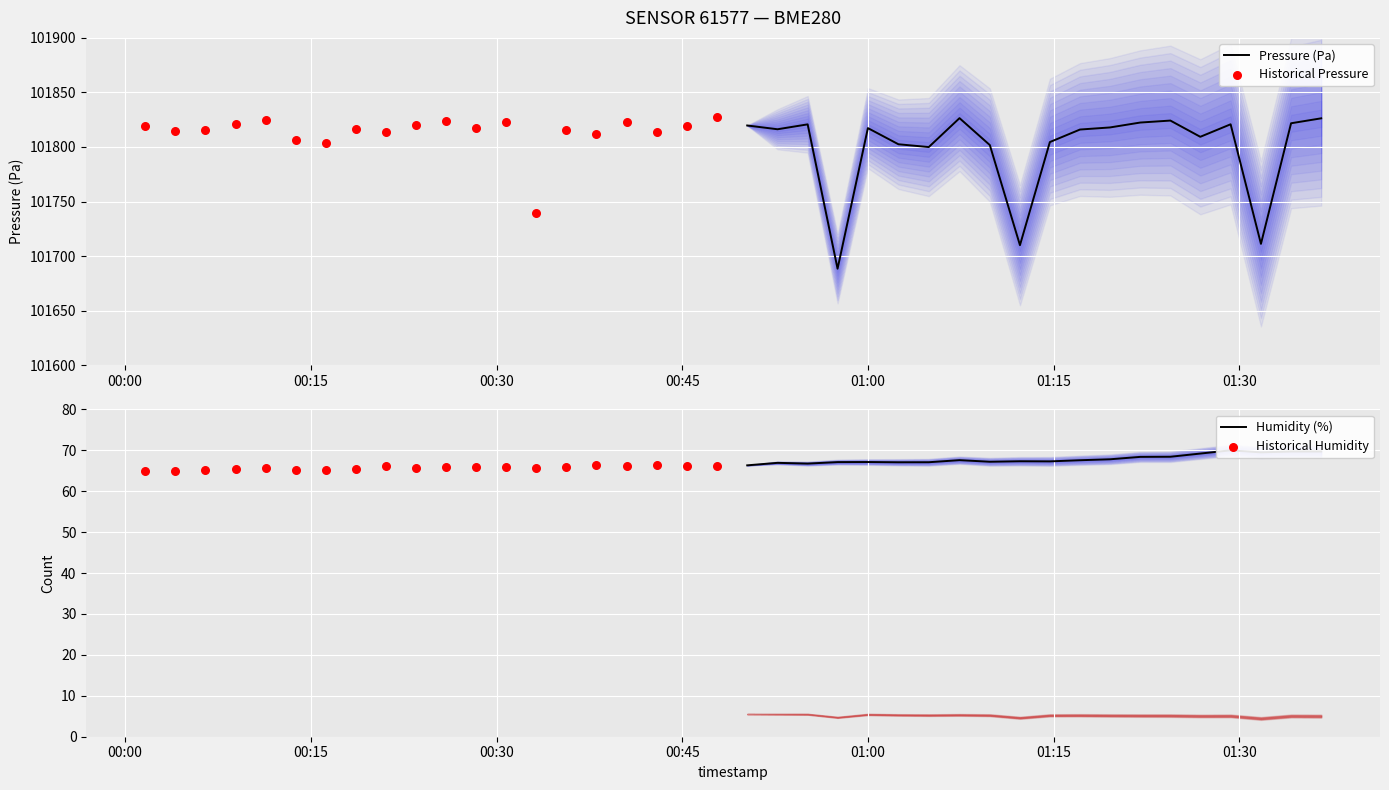

Which series reaches the minimum Y coordinate?

Historical Humidity